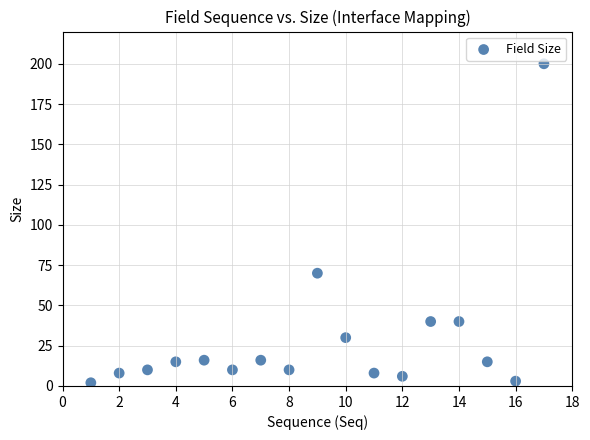

What is the range of Y values (max minus min)?

198